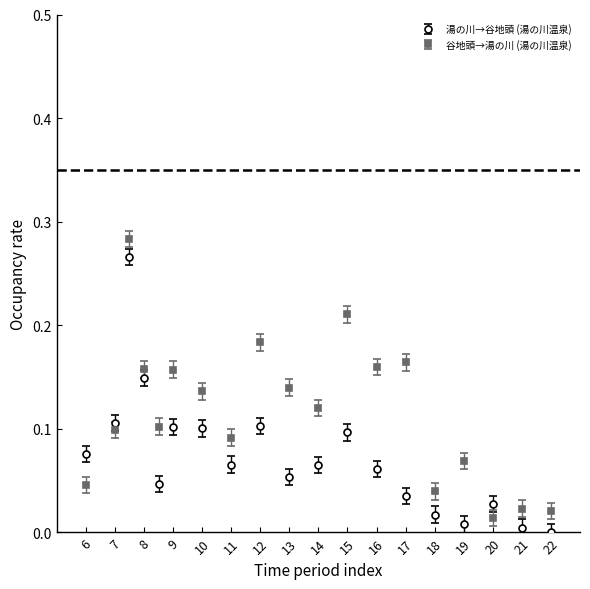

What is the sum of all 谷地頭→湯の川 (湯の川温泉) values?

2.2